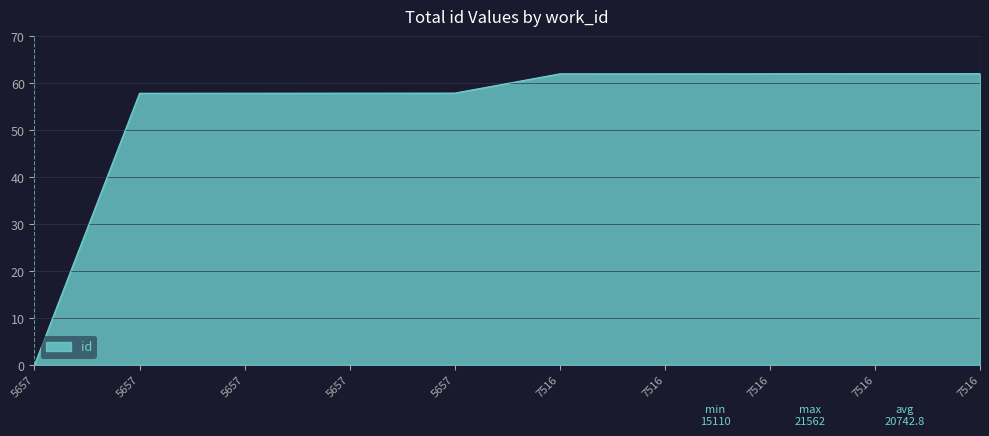

How many lines are shown in the chart?

1